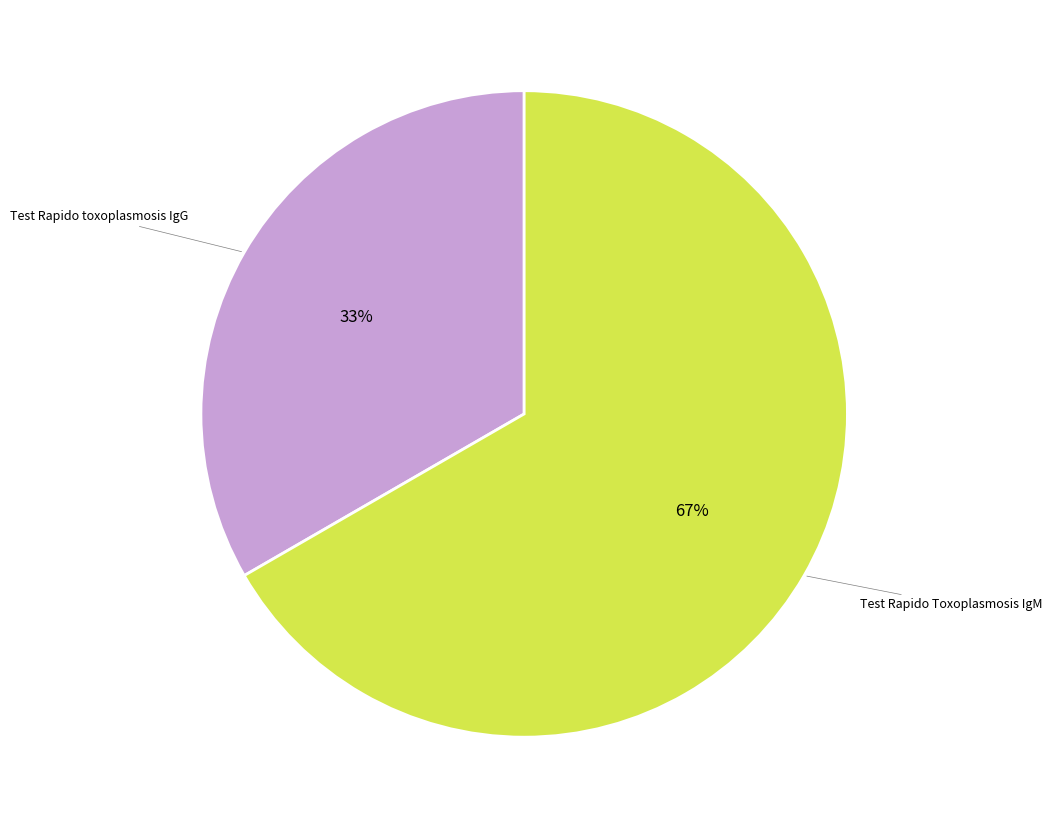

To the nearest percent, what is the average slice percentage?

50%